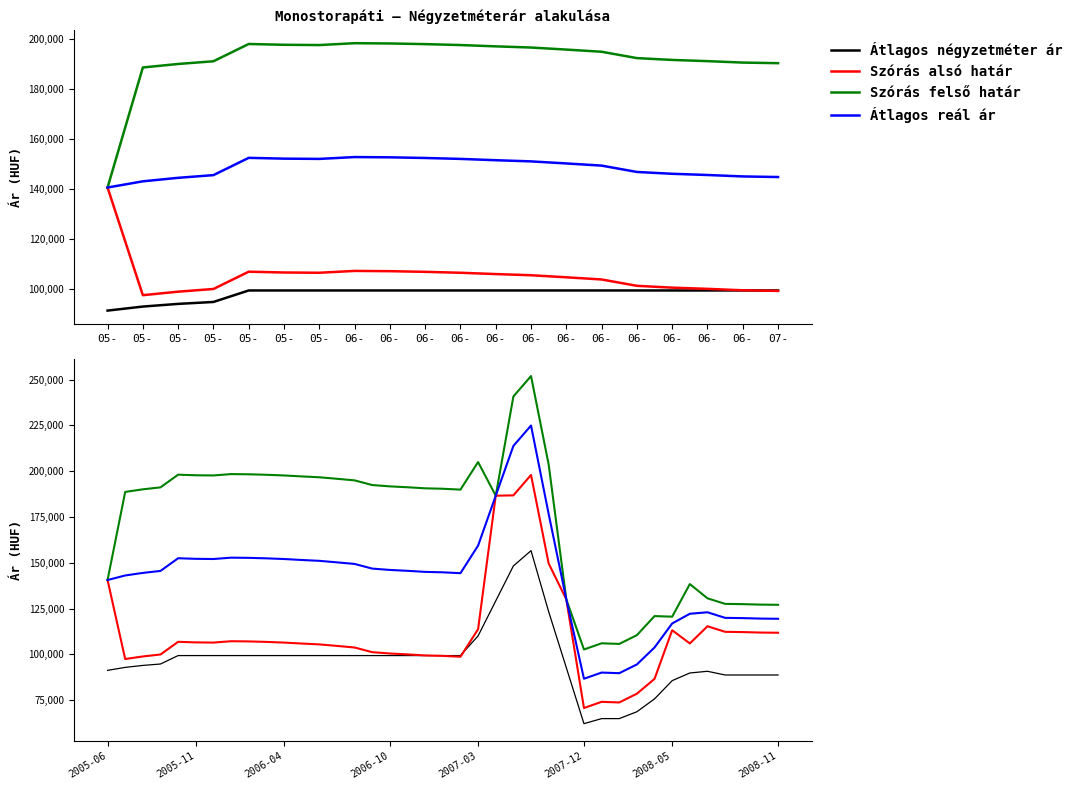

What is the value of the Szórás felső határ point at the 24th from the left?

240747